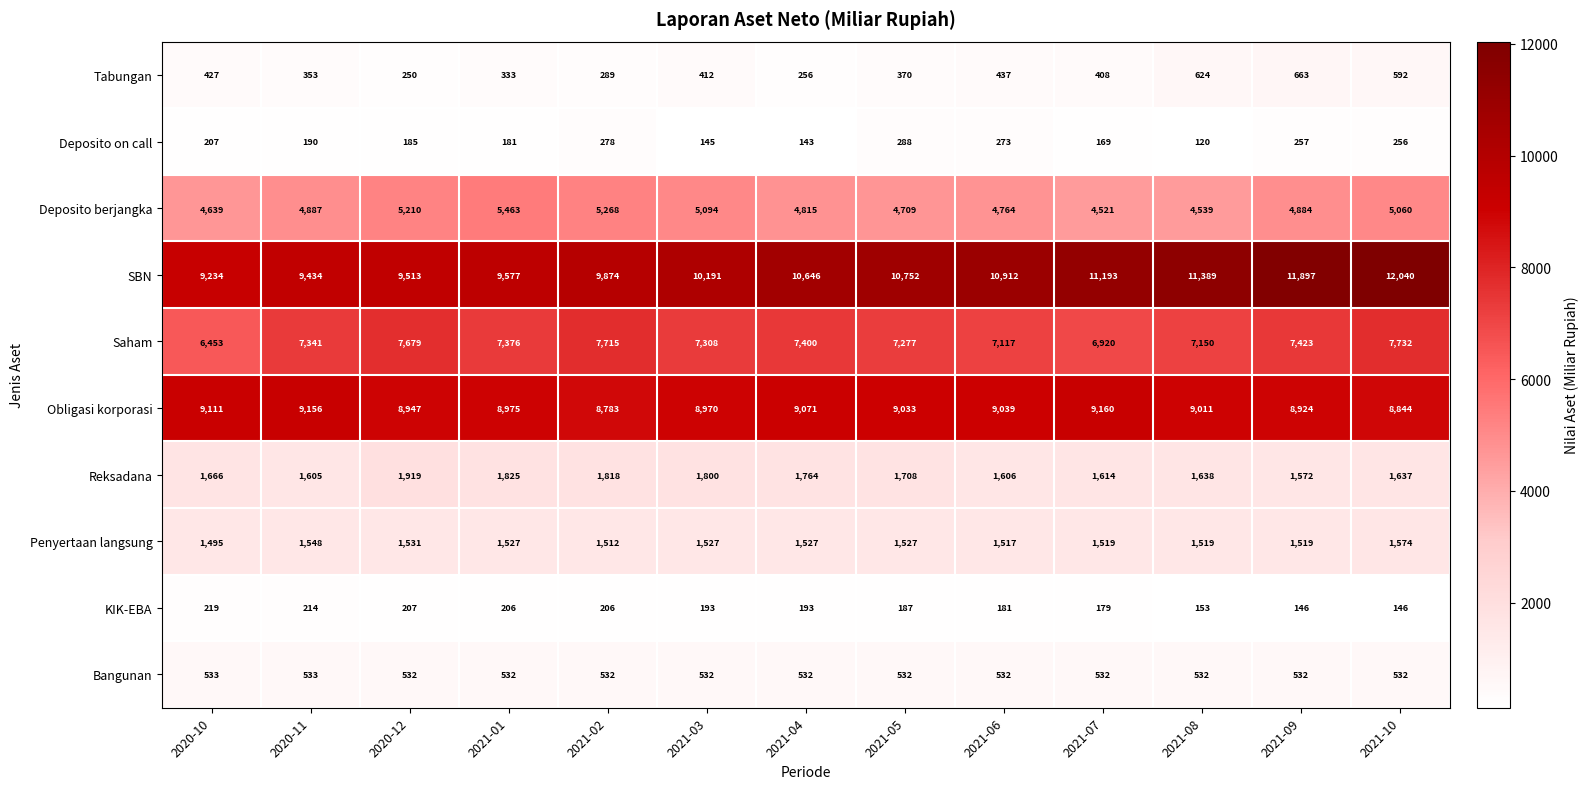

Rank the series by their maximum value, from highest to lowest.

SBN, Obligasi korporasi, Saham, Deposito berjangka, Reksadana, Penyertaan langsung, Tabungan, Bangunan, Deposito on call, KIK-EBA